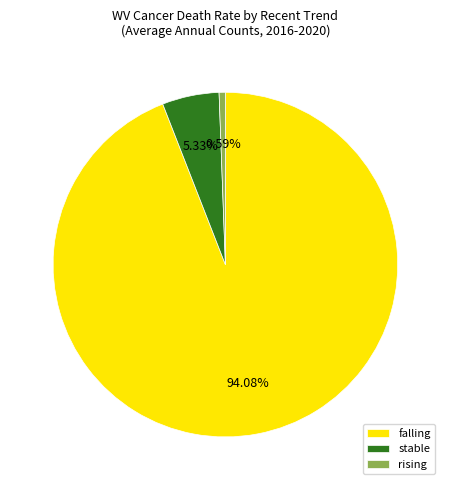

To the nearest percent, what percentage of the pie is stable?

5%